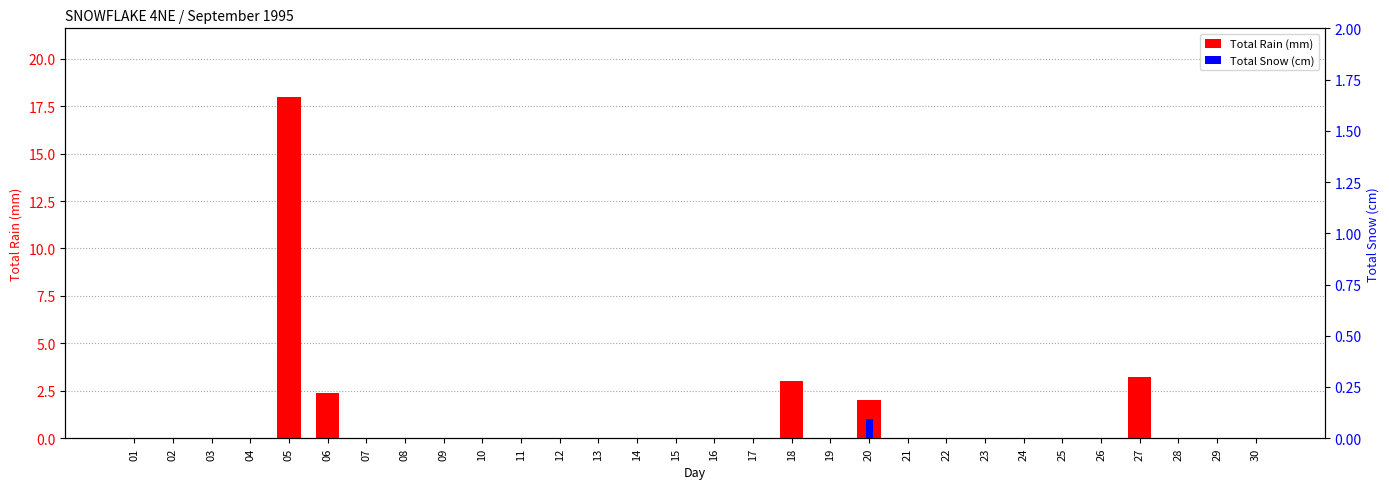

How many categories are shown in the chart?

30